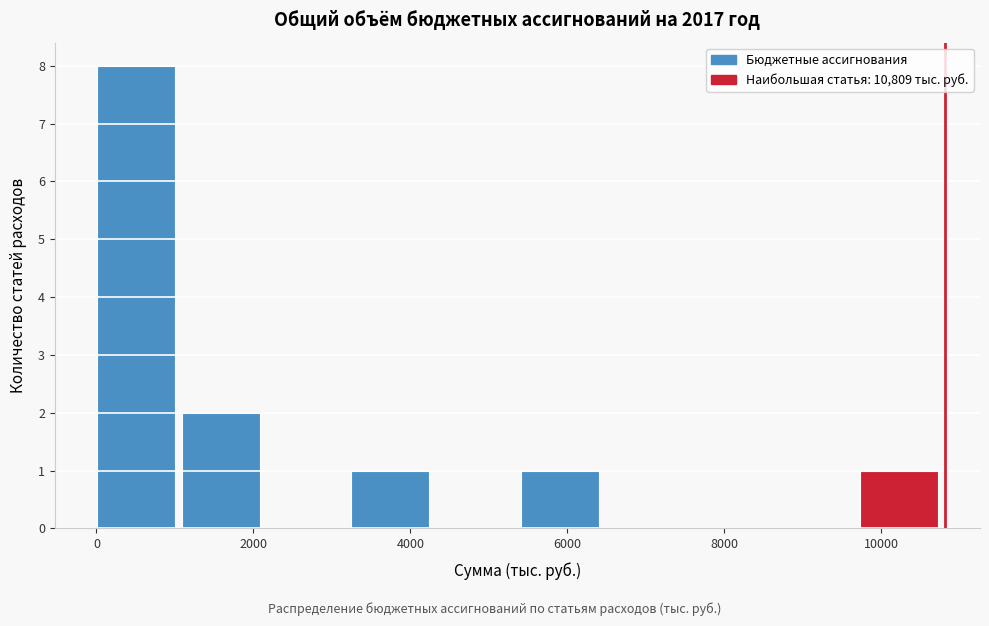

Reading left to right, transcribe this chart: for each bar, give the range it covers on the x-axis and its height. Neither the bar edges nor the heights are printed on the chart, so give them approximately, as read against the axes.

0 to 1000: 8
1000 to 2200: 2
2200 to 3200: 0
3200 to 4400: 1
4400 to 5400: 0
5400 to 6400: 1
6400 to 7600: 0
7600 to 8600: 0
8600 to 9800: 0
9800 to 10800: 1